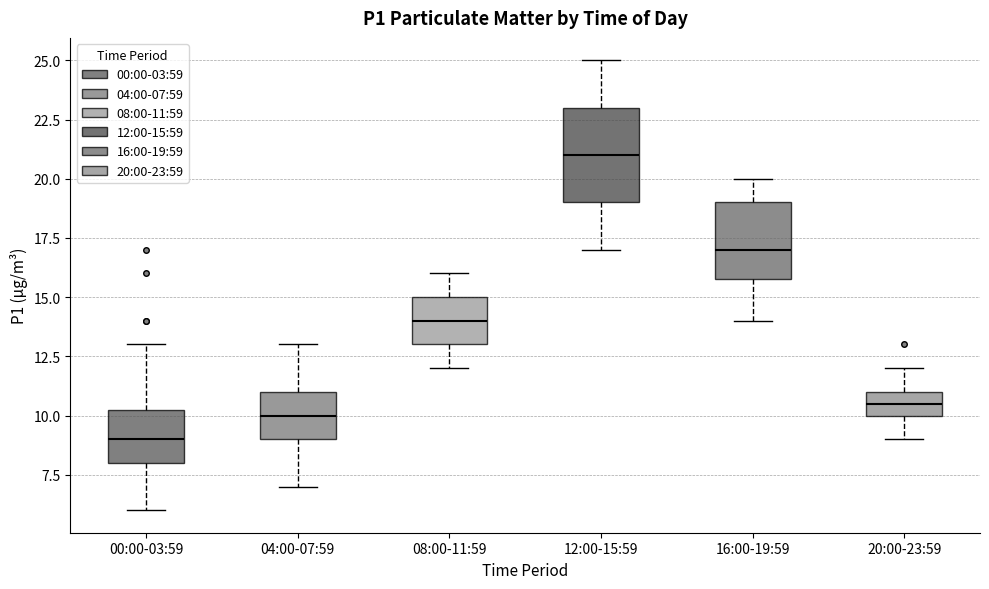

Where does the upper whisker of the box for 00:00-03:59 end on the y-axis? The values are not printed on the chart, so give them approximately, as read against the axis.

13.0